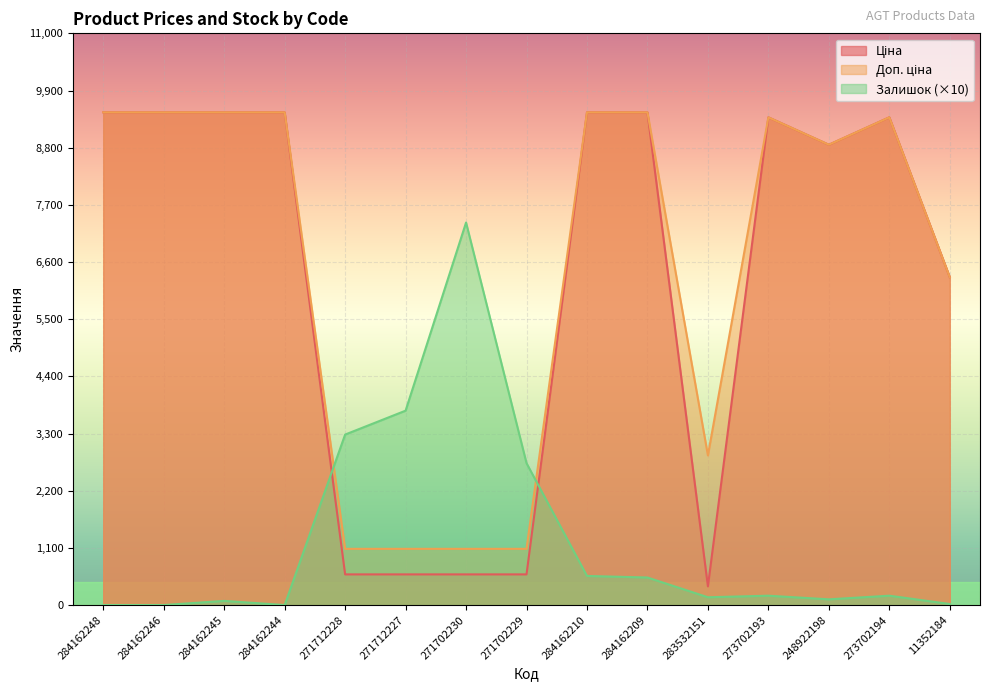

Between 284162209 and 11352184, which series saw the biggest shift?

Ціна